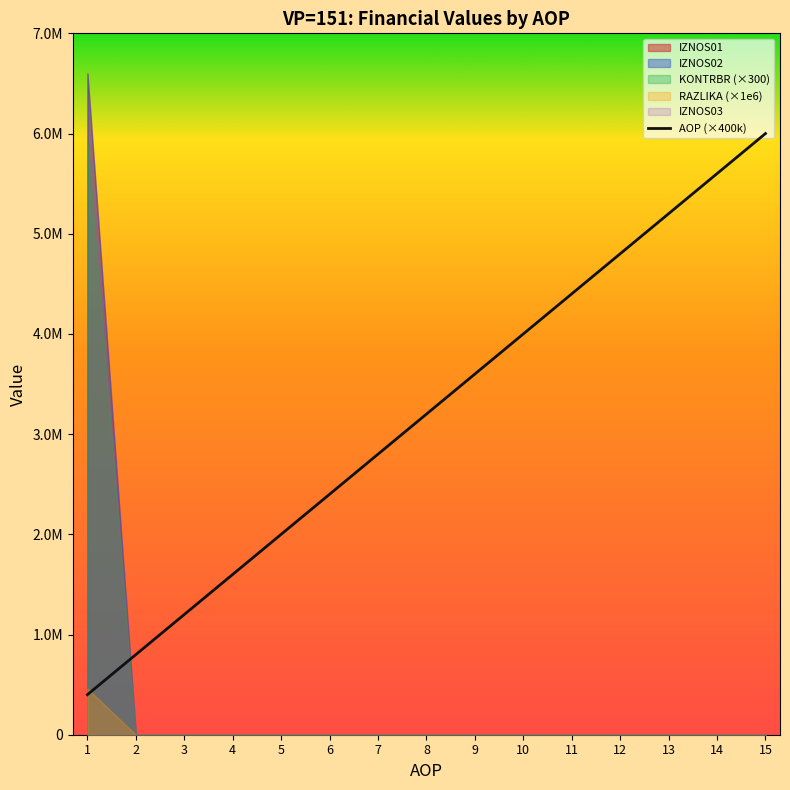

What is the average value?

3200000